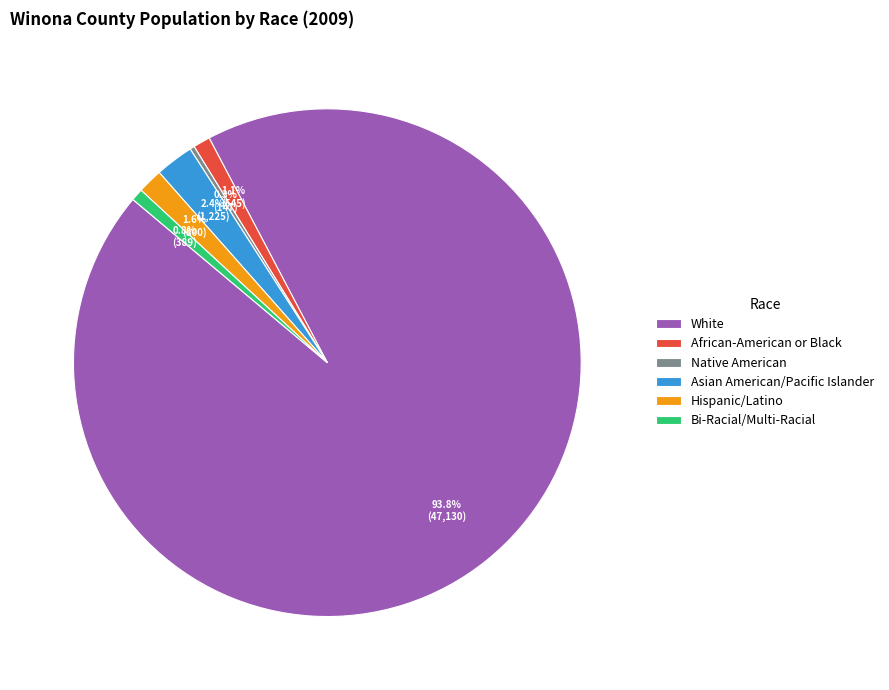

The Hispanic/Latino slice represents 2% of the pie. True or false?

True